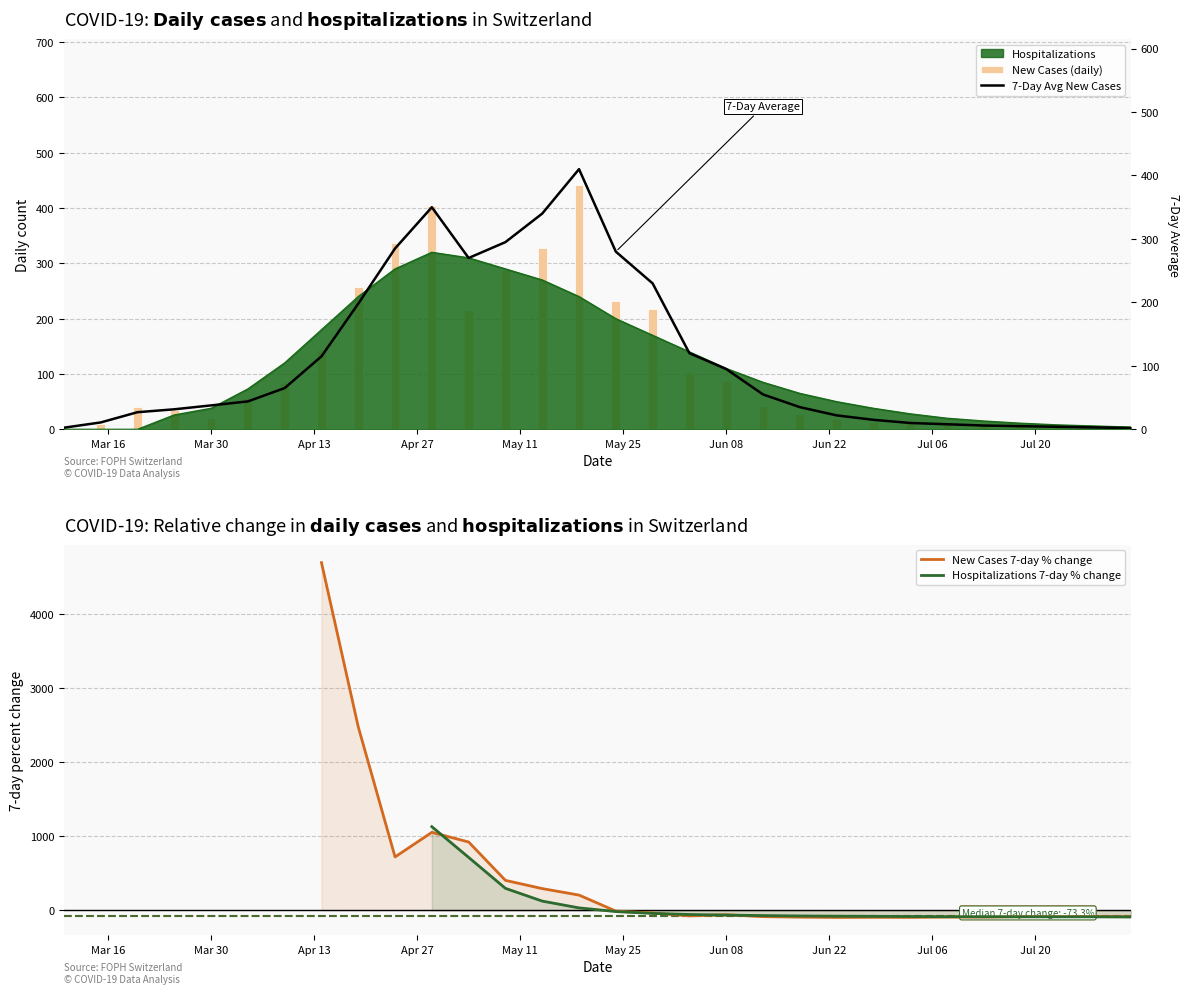

Is the value of 7-Day Avg New Cases at 13 greater than the value of New Cases (daily) at Jul 20?

Yes